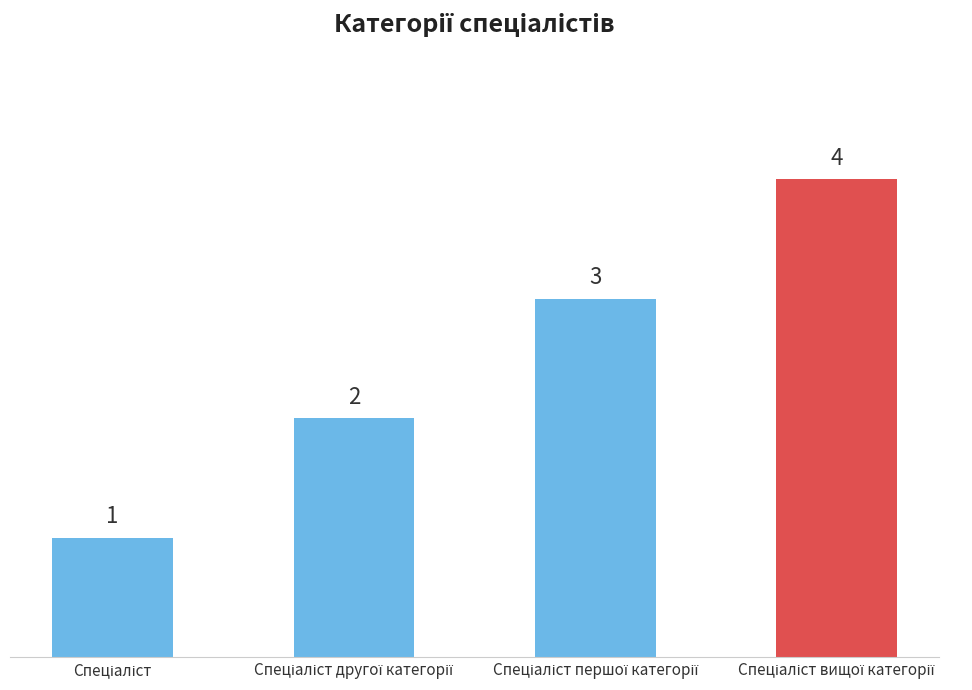

What is the value of the 2nd bar from the left?

2